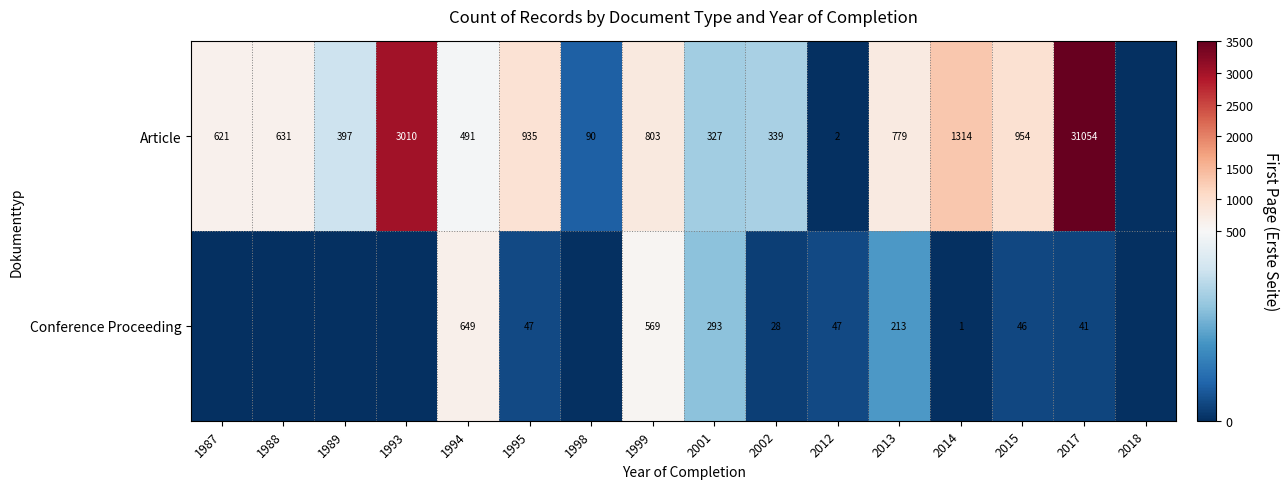

What is the difference between the Article values at 2014 and 1988?

683